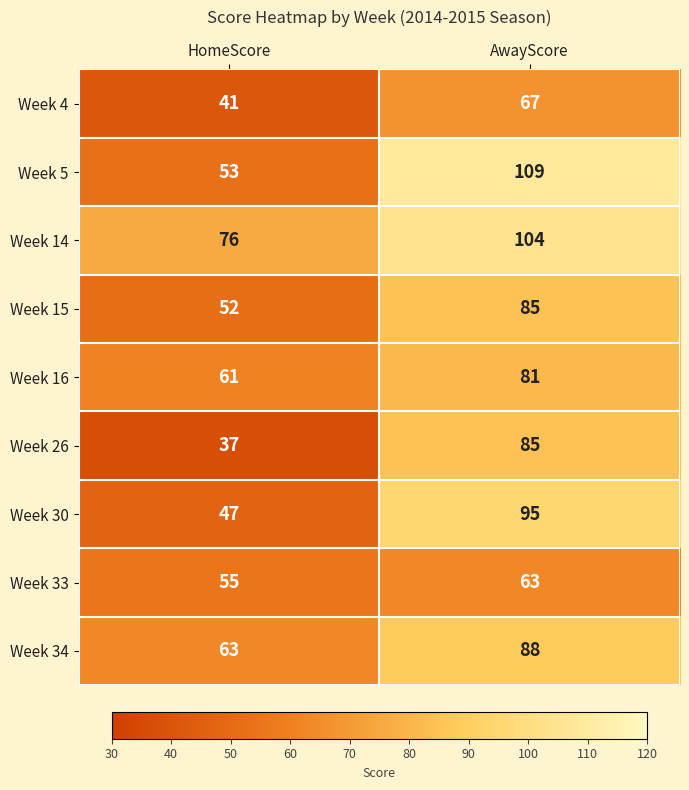

Read the Week 4 value at HomeScore, to the nearest 10.

40